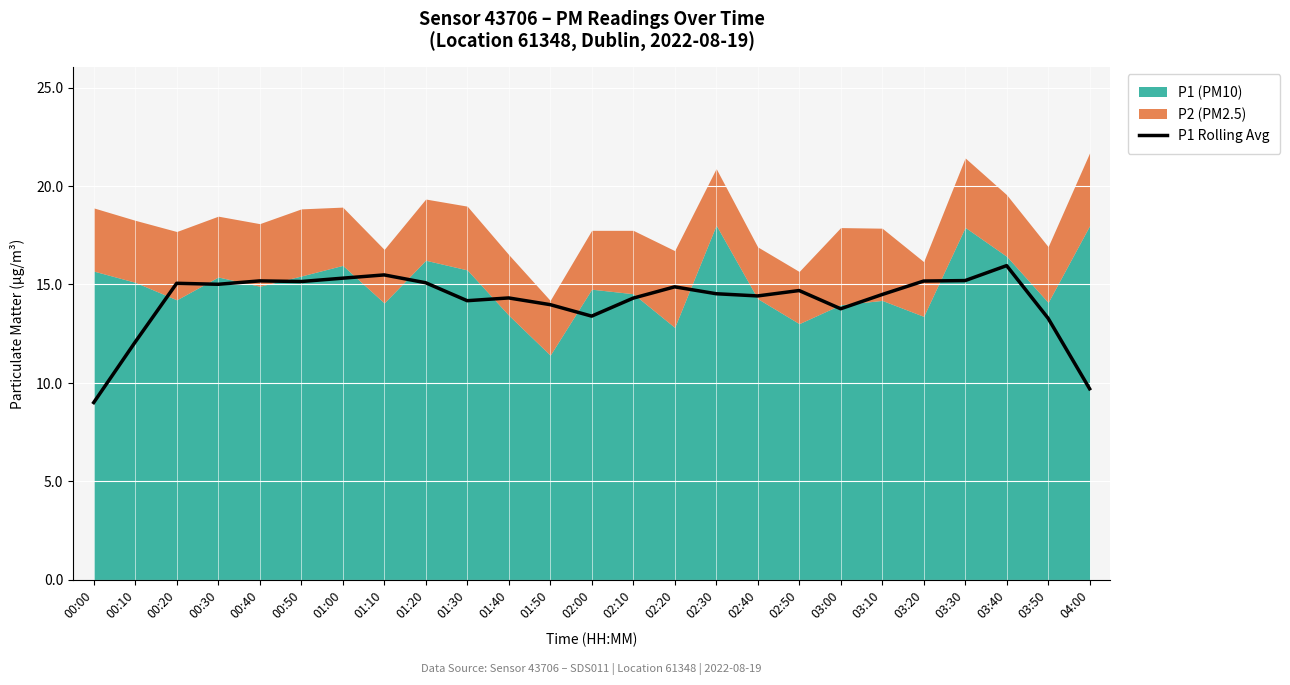

What is the value of the 14th point from the left?

14.3